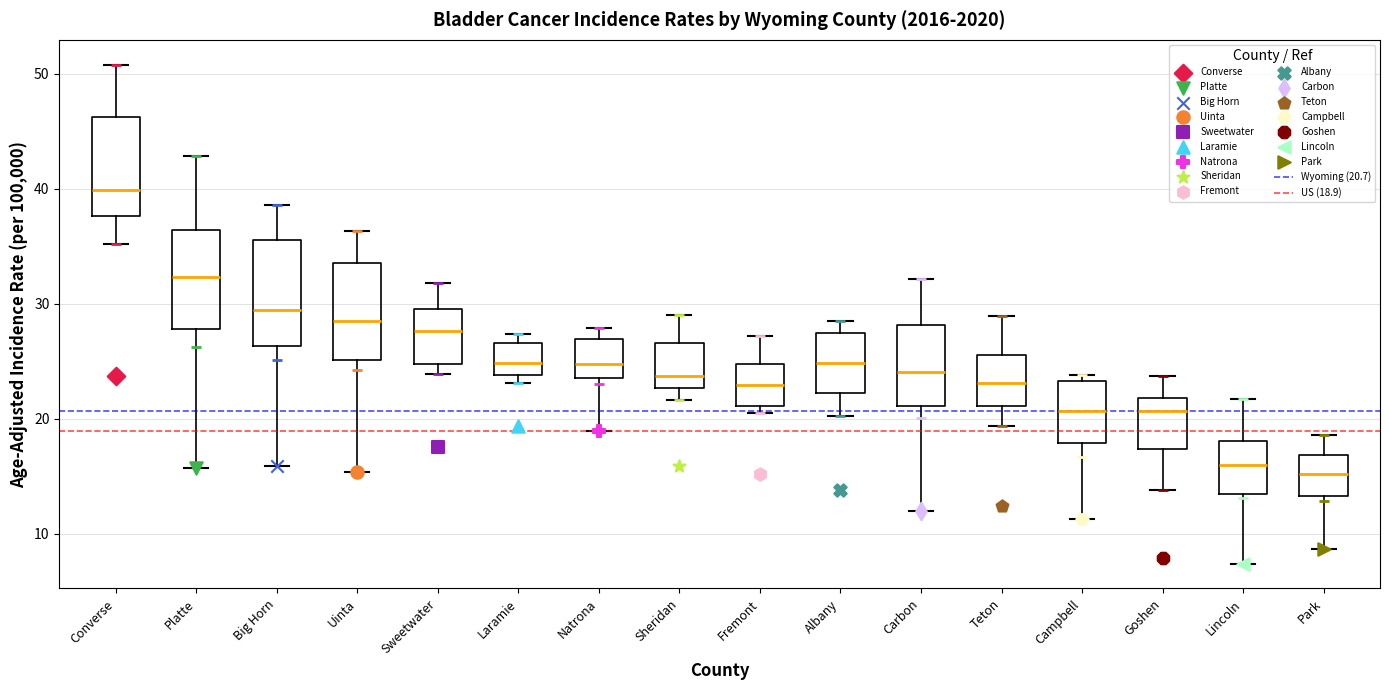

Reading left to right, transcribe this box plot: for each box, give where its median line is, the range the box spans, and where its two whiskers end, as read against the y-axis. The values are not printed on the chart, so give them approximately, as read against the axis.

Converse: median 40, box 38 to 46, whiskers 35 to 51
Platte: median 32, box 28 to 36, whiskers 16 to 43
Big Horn: median 29, box 26 to 36, whiskers 16 to 39
Uinta: median 29, box 25 to 34, whiskers 15 to 36
Sweetwater: median 28, box 25 to 30, whiskers 24 to 32
Laramie: median 25, box 24 to 27, whiskers 23 to 27 (just above the box's upper edge)
Natrona: median 25, box 24 to 27, whiskers 19 to 28
Sheridan: median 24, box 23 to 27, whiskers 22 to 29
Fremont: median 23, box 21 to 25, whiskers 21 (just below the box's lower edge) to 27
Albany: median 25, box 22 to 27, whiskers 20 to 29
Carbon: median 24, box 21 to 28, whiskers 12 to 32
Teton: median 23, box 21 to 26, whiskers 19 to 29
Campbell: median 21, box 18 to 23, whiskers 11 to 24
Goshen: median 21, box 17 to 22, whiskers 14 to 24
Lincoln: median 16, box 13 to 18, whiskers 7 to 22
Park: median 15, box 13 to 17, whiskers 9 to 19